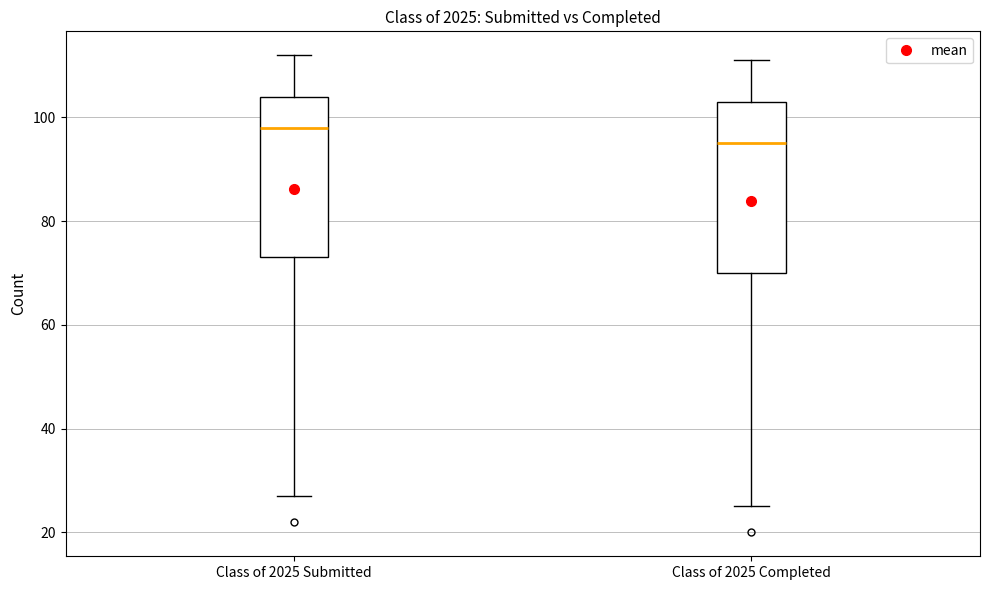

Comparing the boxes themselves (not the whiskers), which one is the tallest?

Class of 2025 Completed